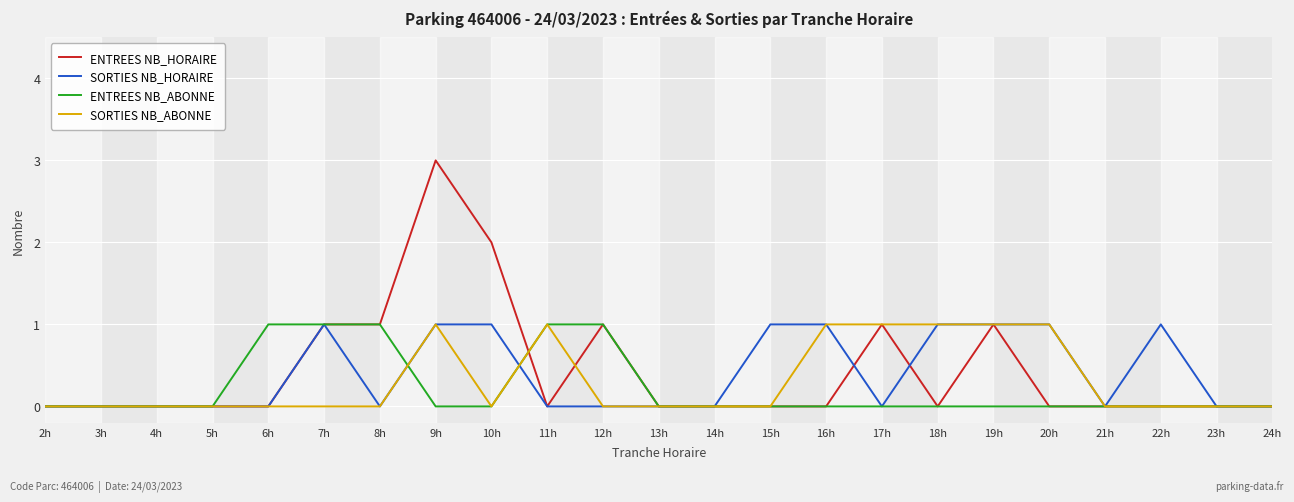

True or false: SORTIES NB_HORAIRE and ENTREES NB_HORAIRE cross at least once.

True